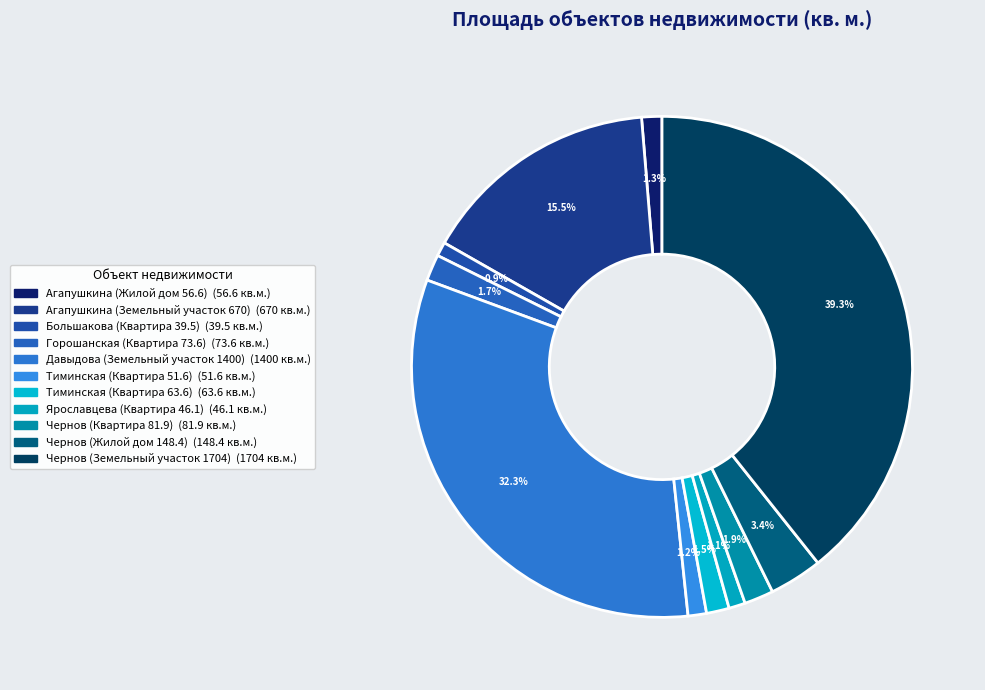

What is the ratio of the value at Агапушкина (Земельный участок 670) to the value at Тиминская (Квартира 63.6)?

10.5